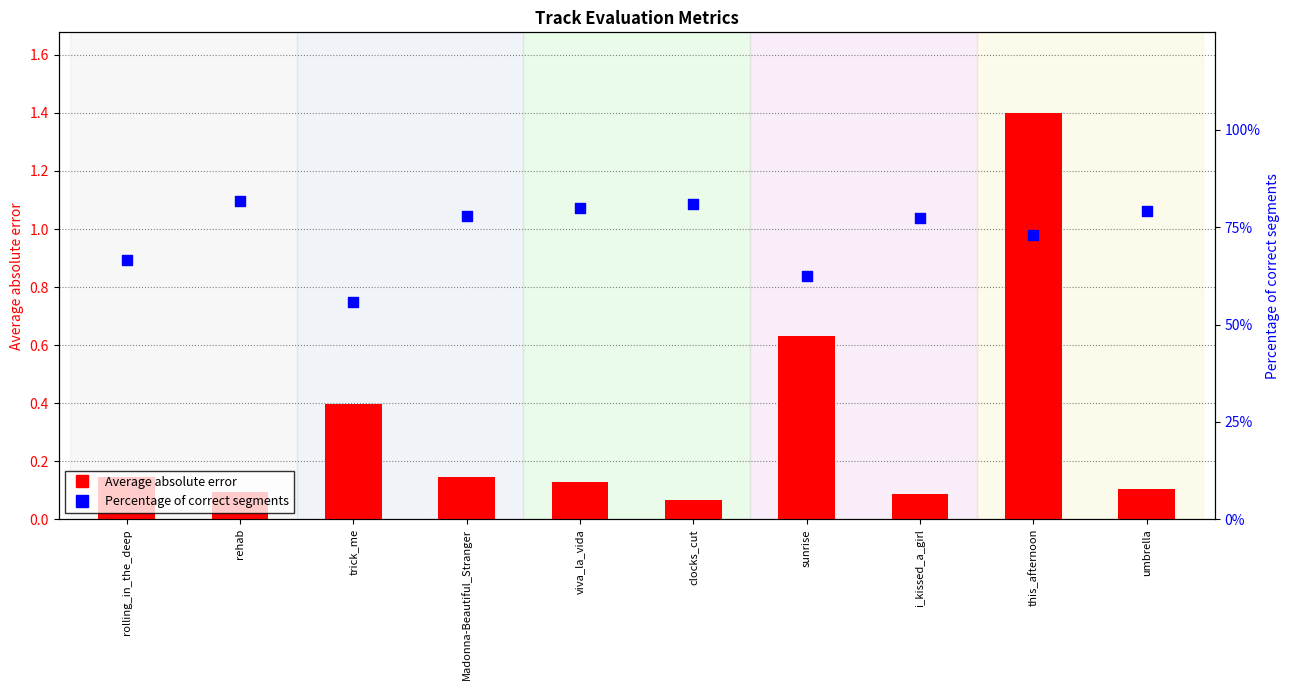

At how many categories does at least one series exceed 0?

10